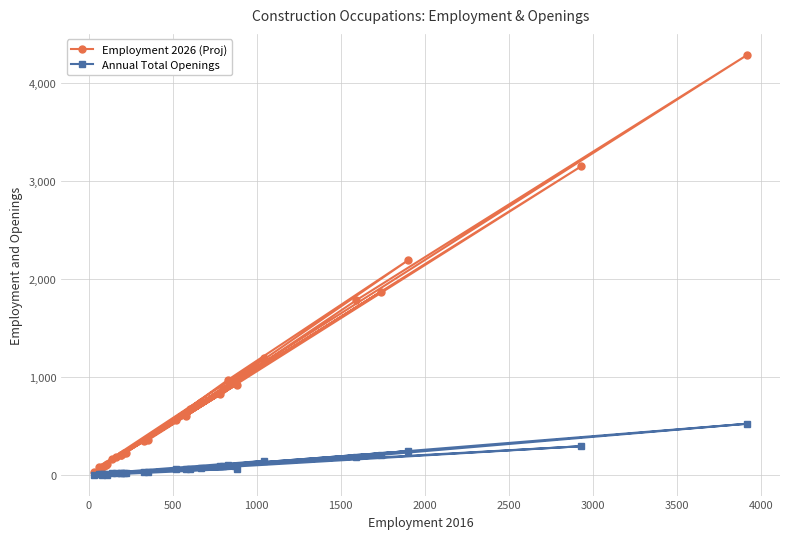

Does the chart display data point markers on the line(s)?

Yes